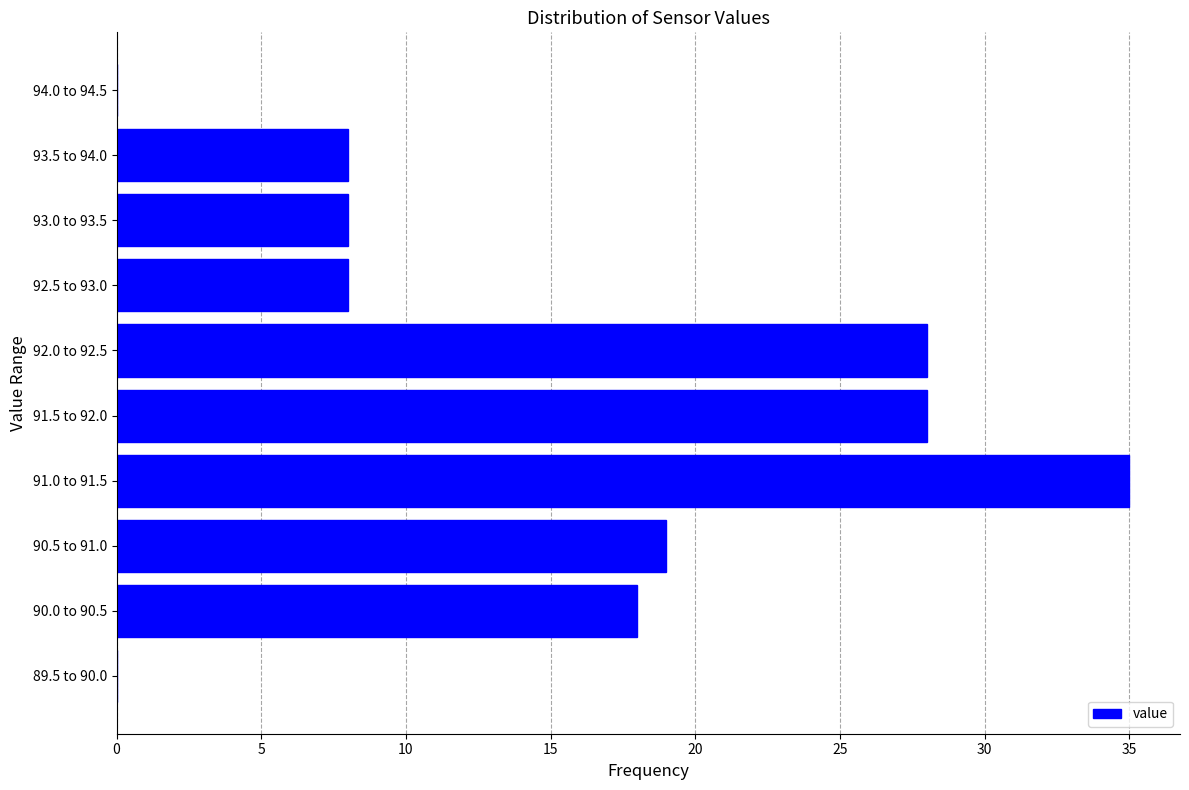

Reading bottom to top, transcribe all the data shown in this chart.

89.5 to 90.0=0	90.0 to 90.5=18	90.5 to 91.0=19	91.0 to 91.5=35	91.5 to 92.0=28	92.0 to 92.5=28	92.5 to 93.0=8	93.0 to 93.5=8	93.5 to 94.0=8	94.0 to 94.5=0